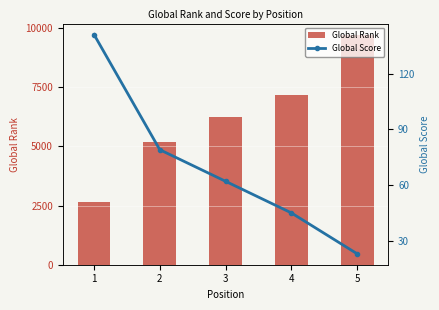

Where is Global Score nearest to the value 82?

2